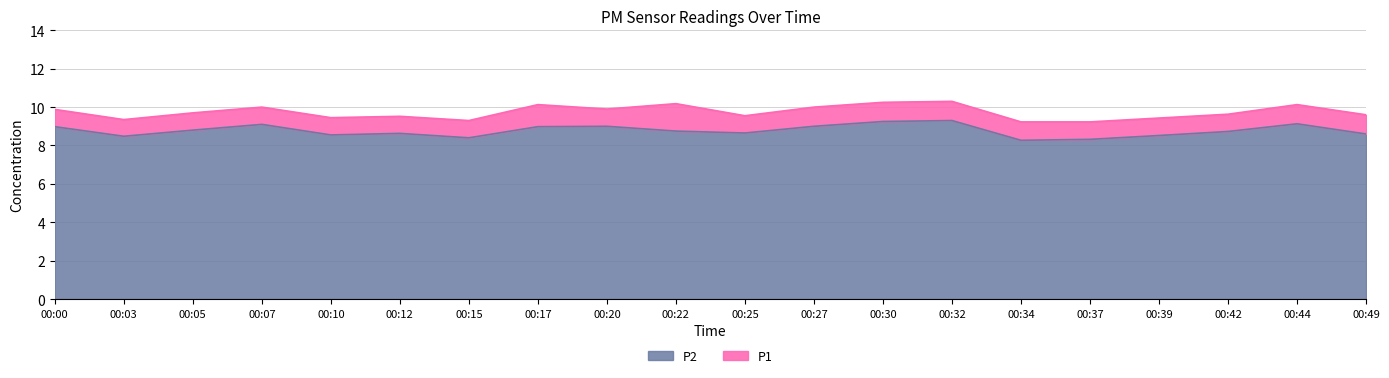

What is the sum of the P2 values at 00:42 and 00:17?

17.7